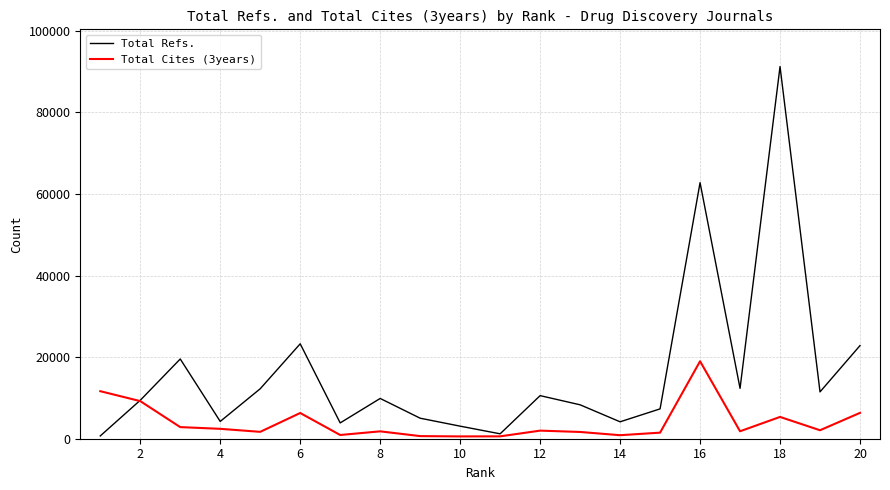

What is the difference between the maximum and minimum values in the Total Refs. series?

90581